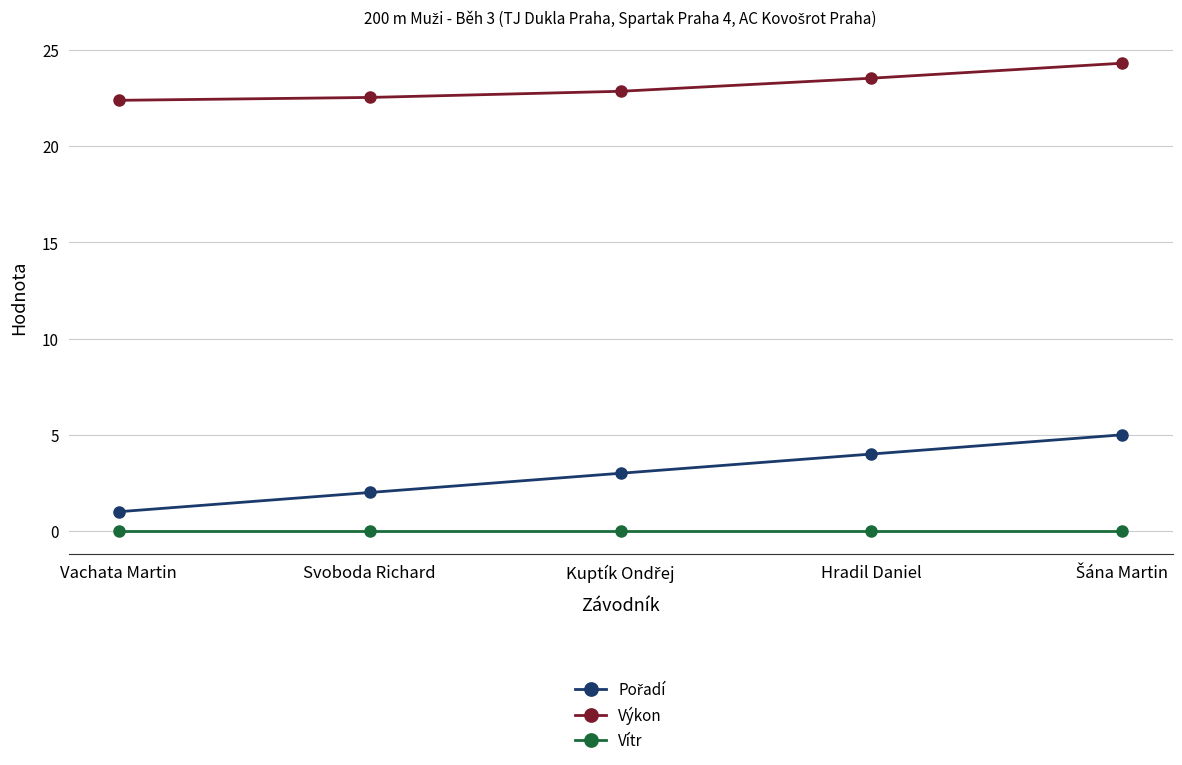

What is the spread (max minus min) of values at Svoboda Richard?

22.5